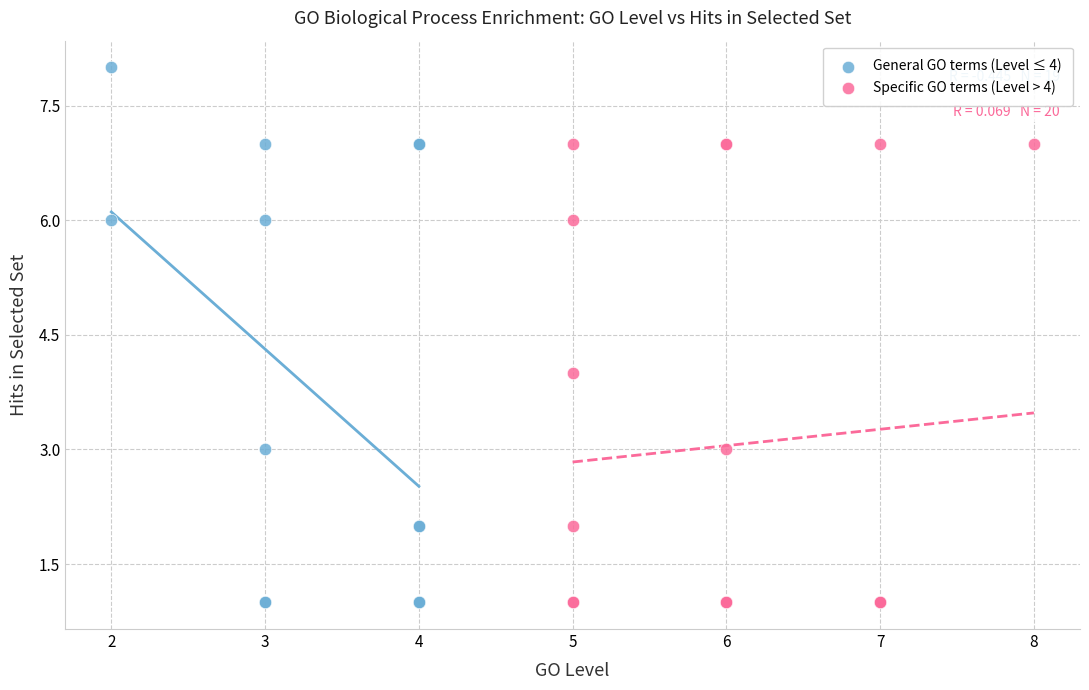

Which series has the widest spread of Y values?

General GO terms (Level ≤ 4)